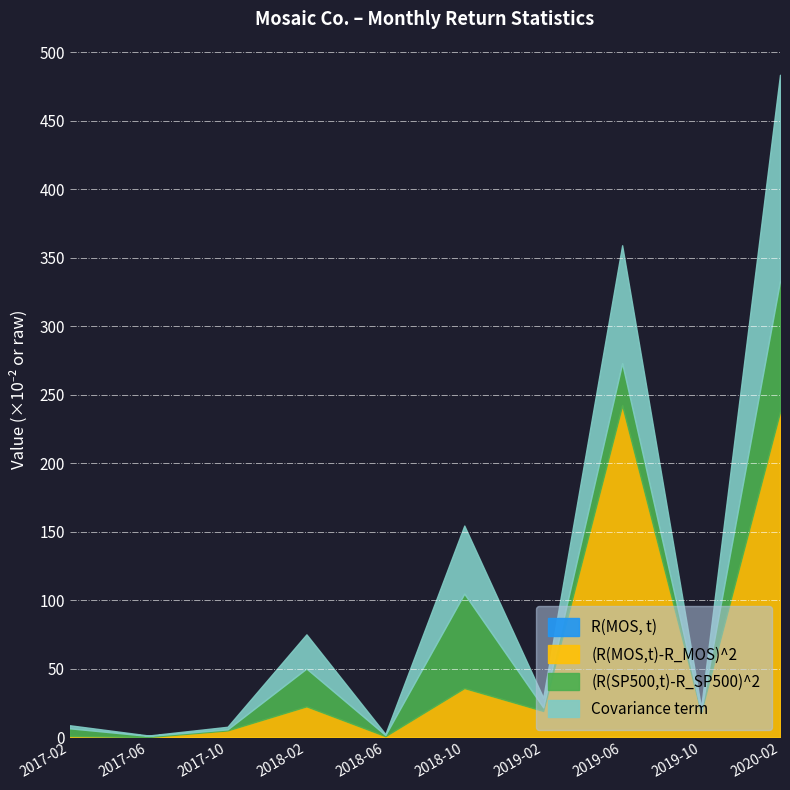

Count the number of categories in the chart.

10